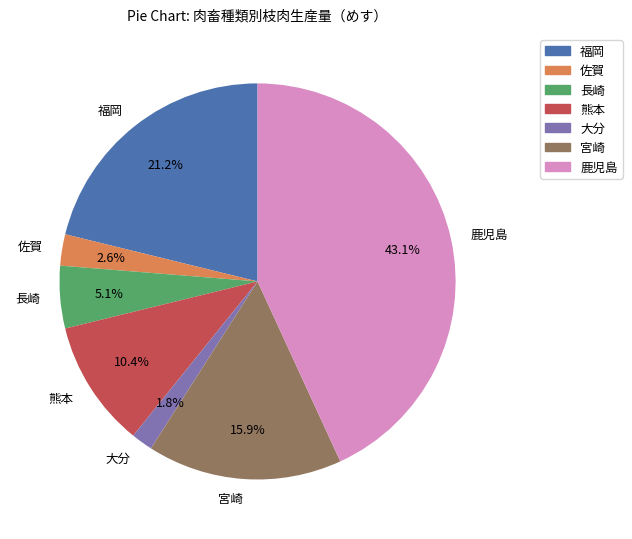

Is it true that 宮崎 is 5% of the pie?

False